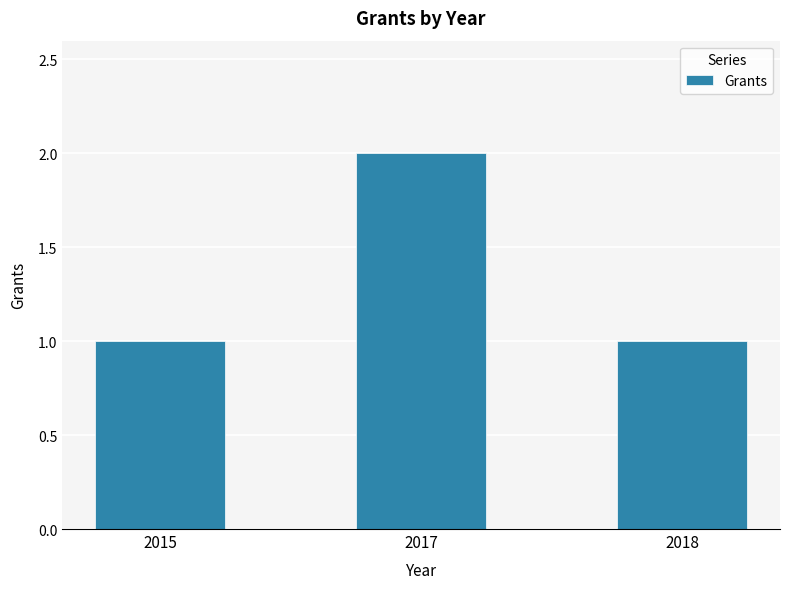

What is the difference between the maximum and minimum values?

1